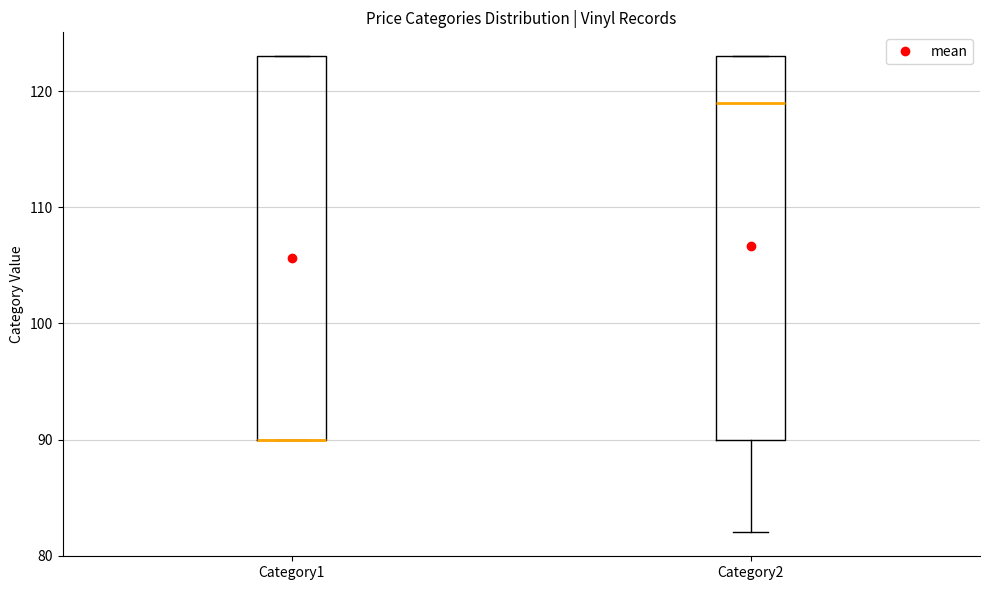

Reading left to right, read every box against the y-axis: the position of its median line, the range the box covers, and the ends of its whiskers. The values are not printed on the chart, so give them approximately, as read against the axis.

Category1: median 90 (drawn on the box's lower edge), box 90 to 123, whiskers 90 to 123
Category2: median 119, box 90 to 123, whiskers 82 to 123